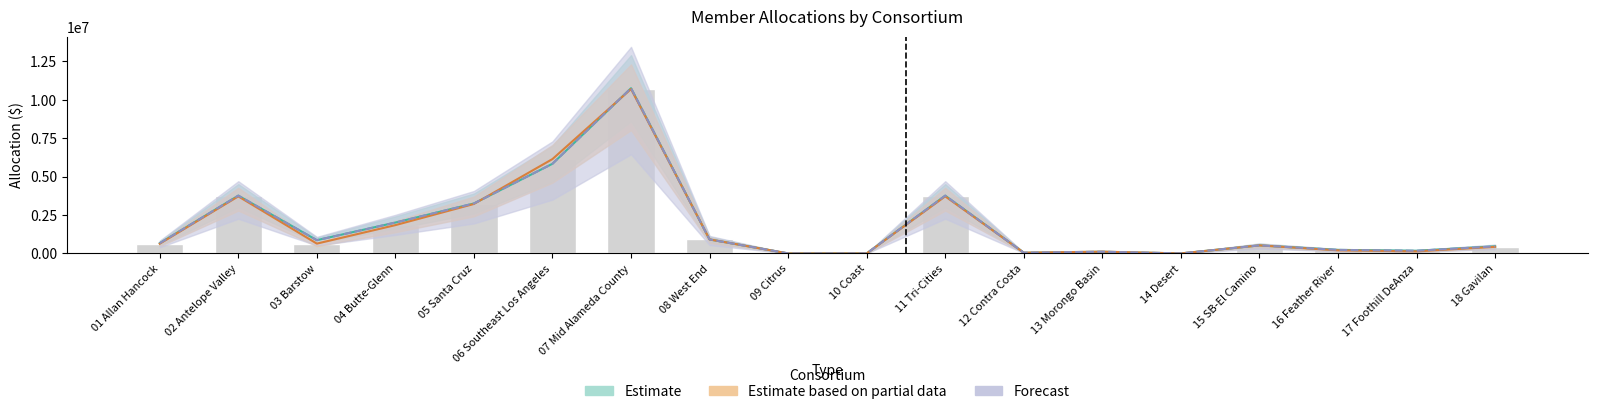

The value of 16_17_member_allocation at 06 Southeast Los Angeles is 9776302. True or false?

False